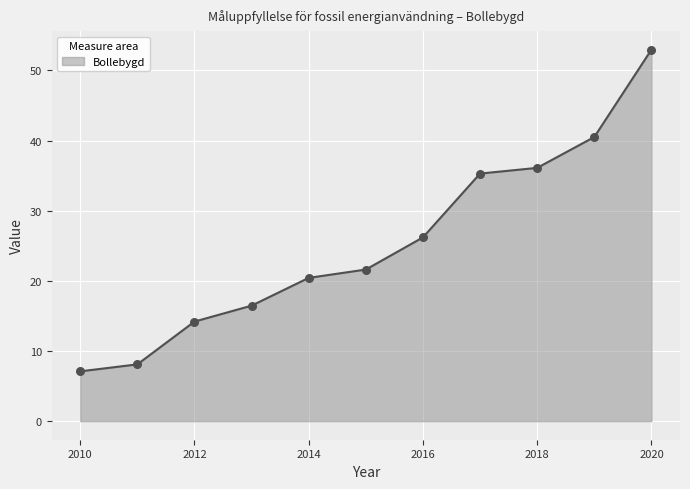

What is the difference between the maximum and minimum values?

45.9